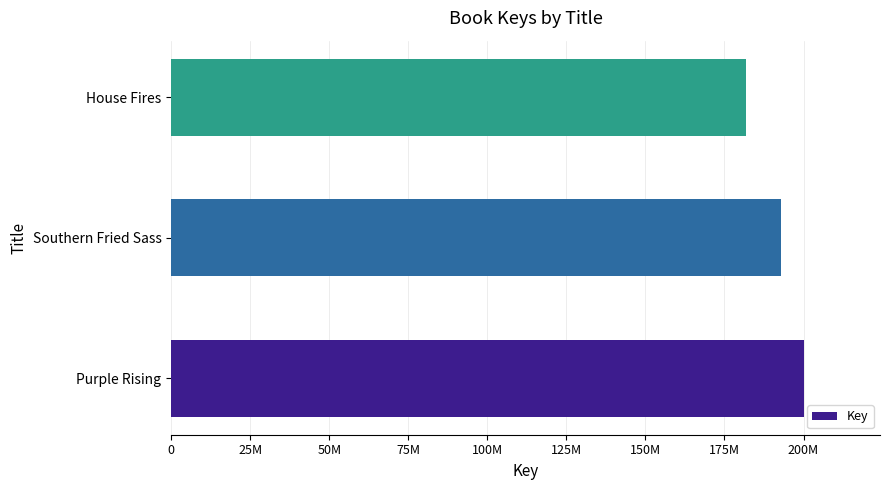

Are the bars horizontal?

Yes